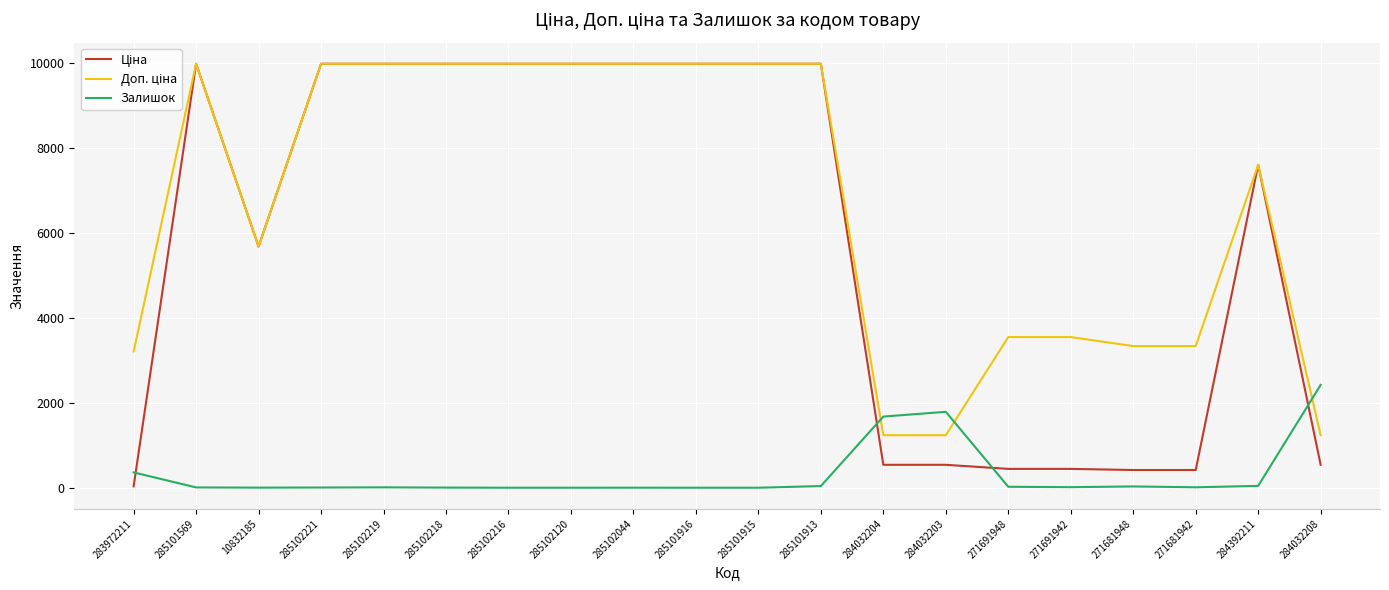

What is the maximum value shown in the chart?

9975.0